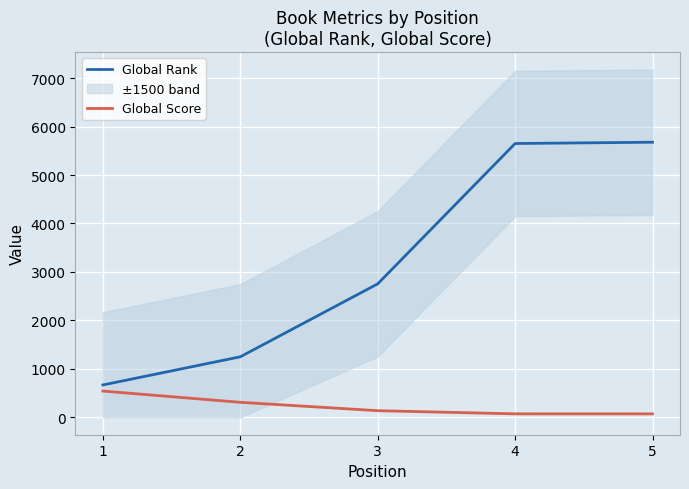

The value of Global Rank at 5 is 5677. True or false?

True